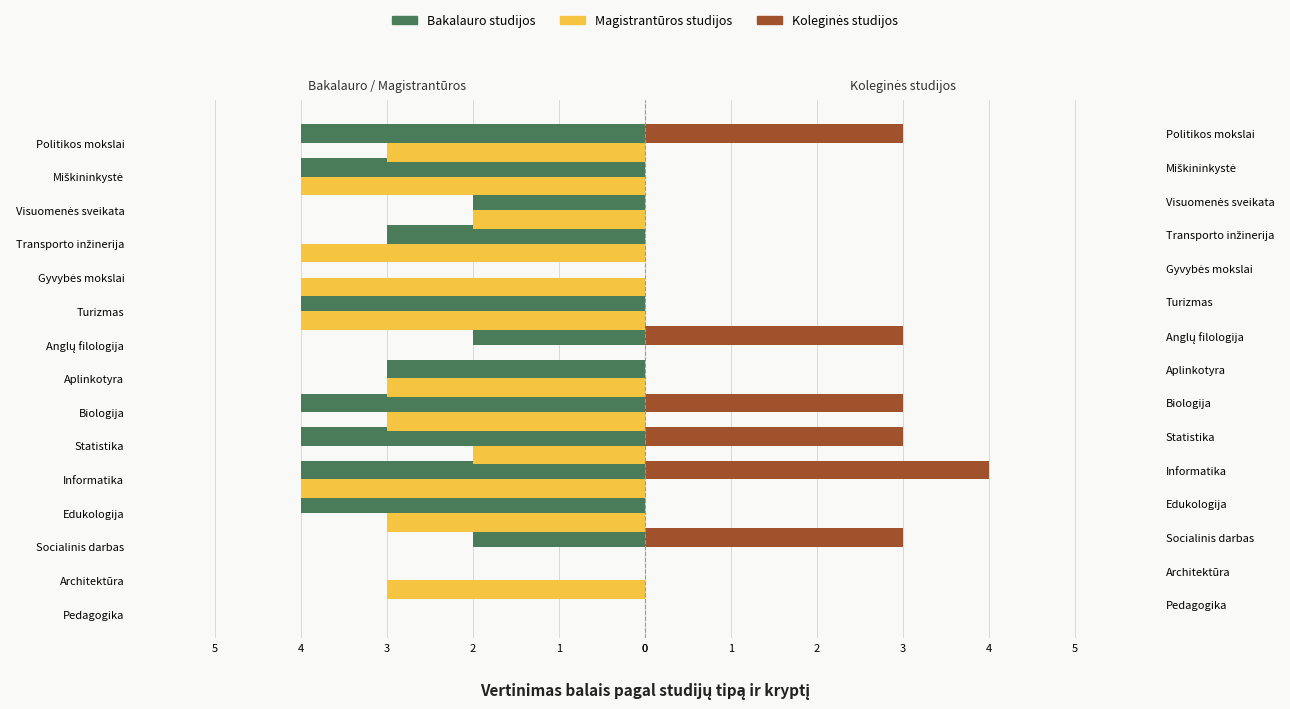

Reading left to right, what are all the values shown in this chart?

Bakalauro studijos: 0	0	-2	-4	-4	-4	-4	-3	-2	-4	0	-3	-2	-4	-4
Magistrantūros studijos: 0	-3	0	-3	-4	-2	-3	-3	0	-4	-4	-4	-2	-4	-3
Koleginės studijos: 0	0	3	0	4	3	3	0	3	0	0	0	0	0	3